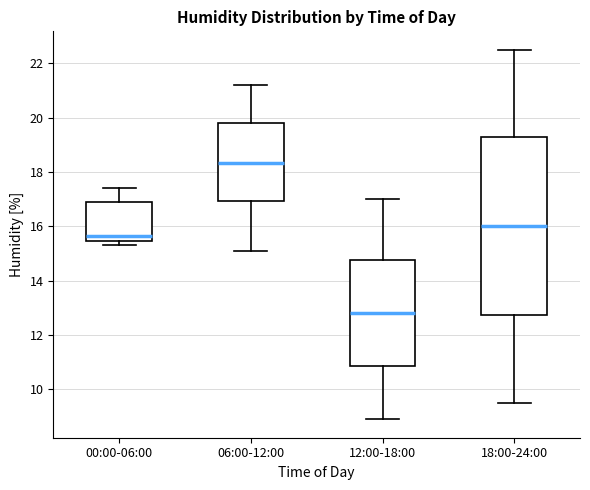

Reading left to right, transcribe this box plot: for each box, give where its median line is, the range the box spans, and where its two whiskers end, as read against the y-axis. The values are not printed on the chart, so give them approximately, as read against the axis.

00:00-06:00: median 15.6, box 15.4 to 17.0, whiskers 15.4 (just below the box's lower edge) to 17.4
06:00-12:00: median 18.4, box 17.0 to 19.8, whiskers 15.2 to 21.2
12:00-18:00: median 12.8, box 10.8 to 14.8, whiskers 9.0 to 17.0
18:00-24:00: median 16.0, box 12.8 to 19.2, whiskers 9.6 to 22.6